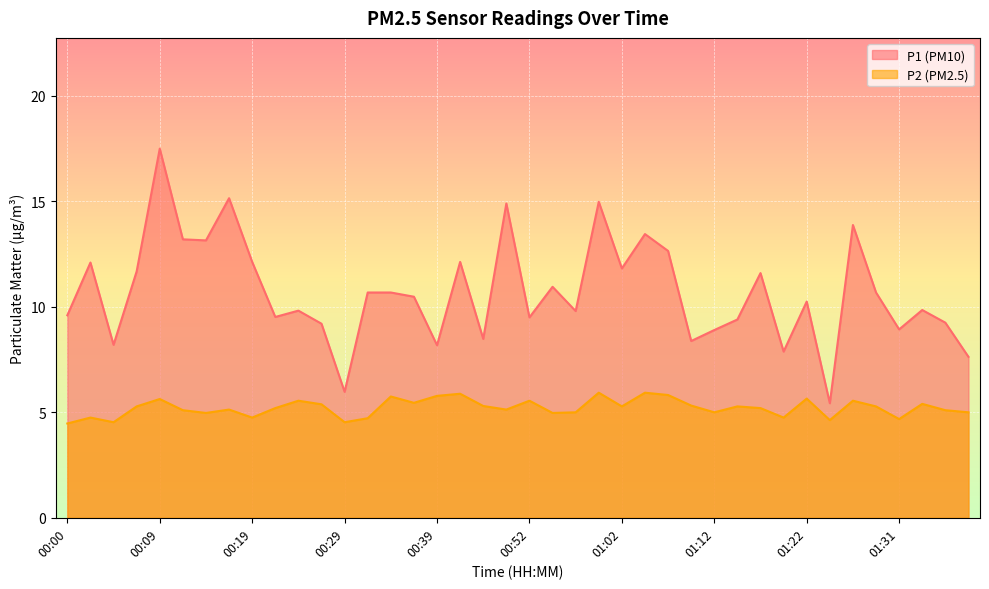

How many lines are shown in the chart?

2